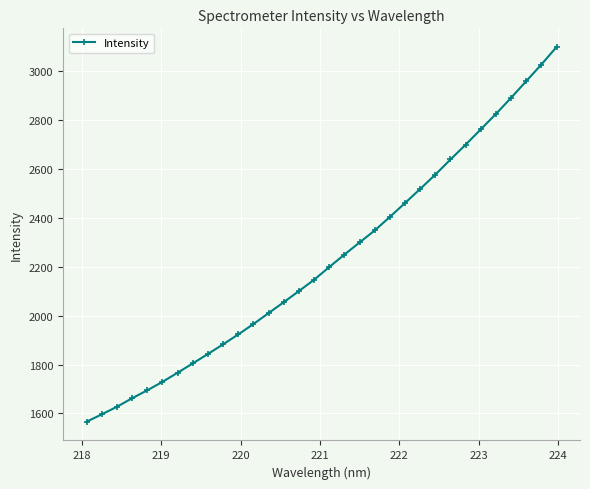

How many lines are shown in the chart?

1